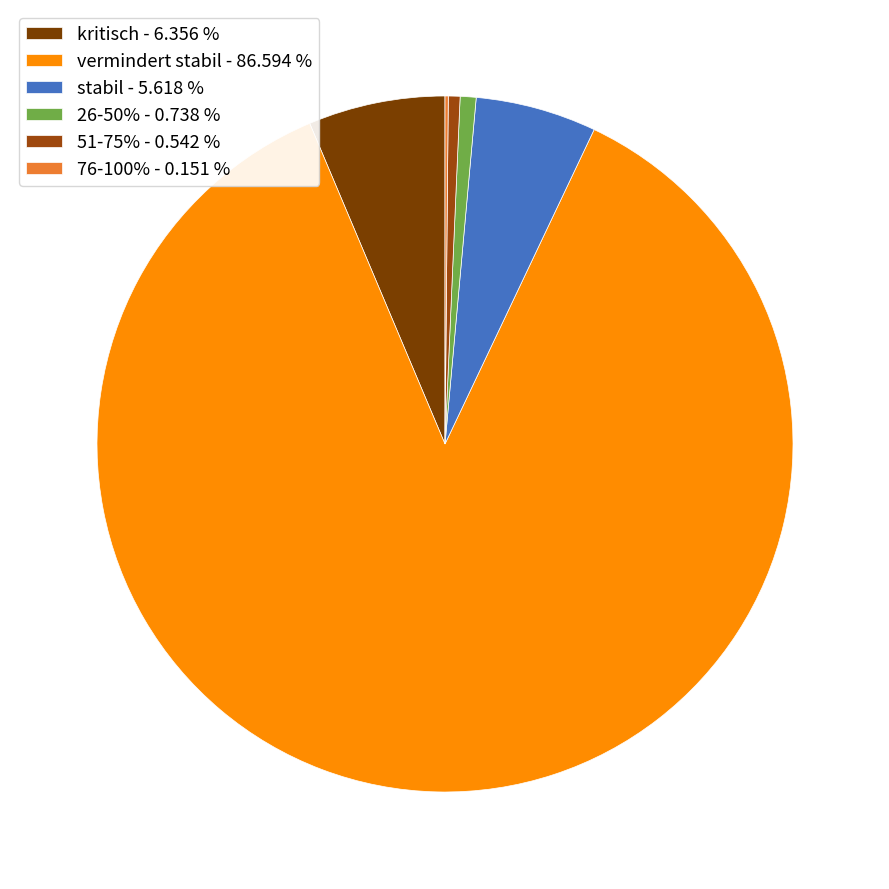

Between 26-50% and kritisch, which is larger?

kritisch